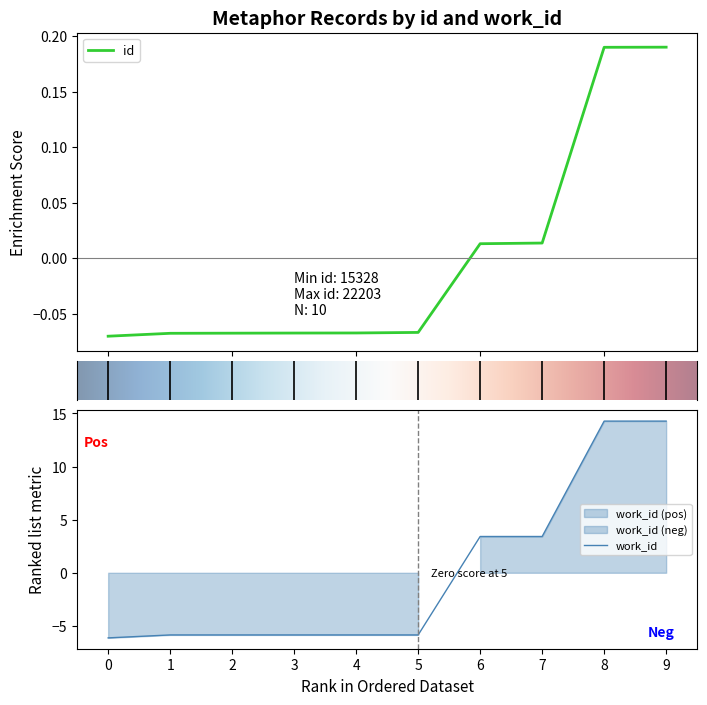

How many values in id are below zero?

6